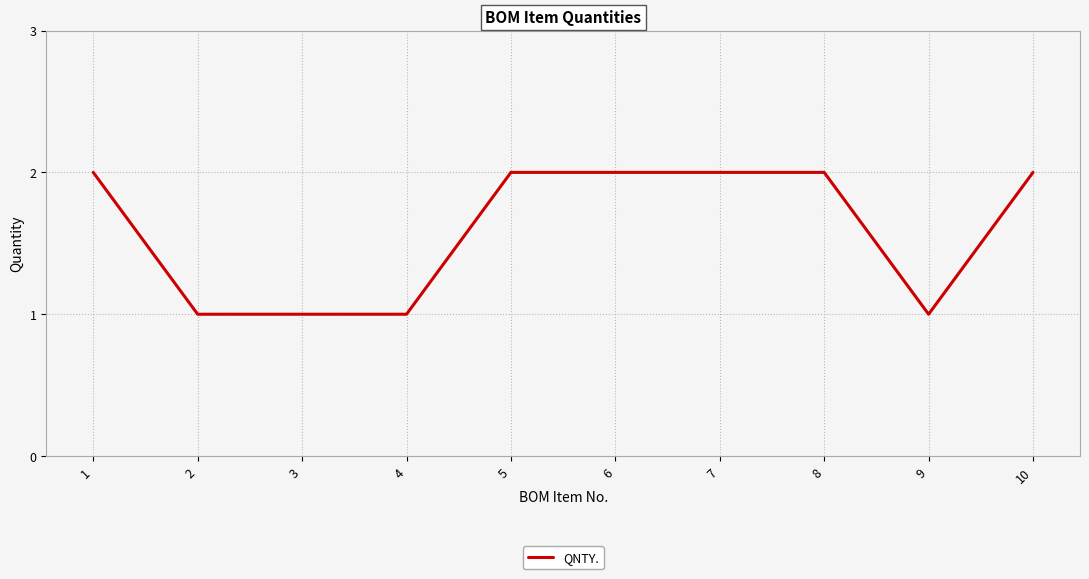

Reading left to right, what are all the values shown in this chart?

2	1	1	1	2	2	2	2	1	2